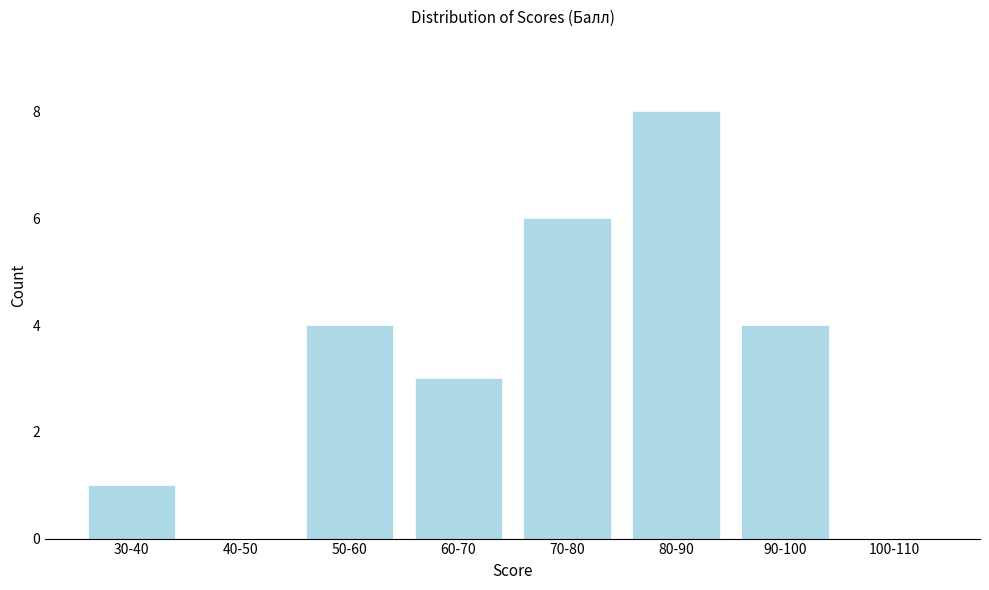

Reading left to right, extract all data points from this chart.

30-40=1	40-50=0	50-60=4	60-70=3	70-80=6	80-90=8	90-100=4	100-110=0